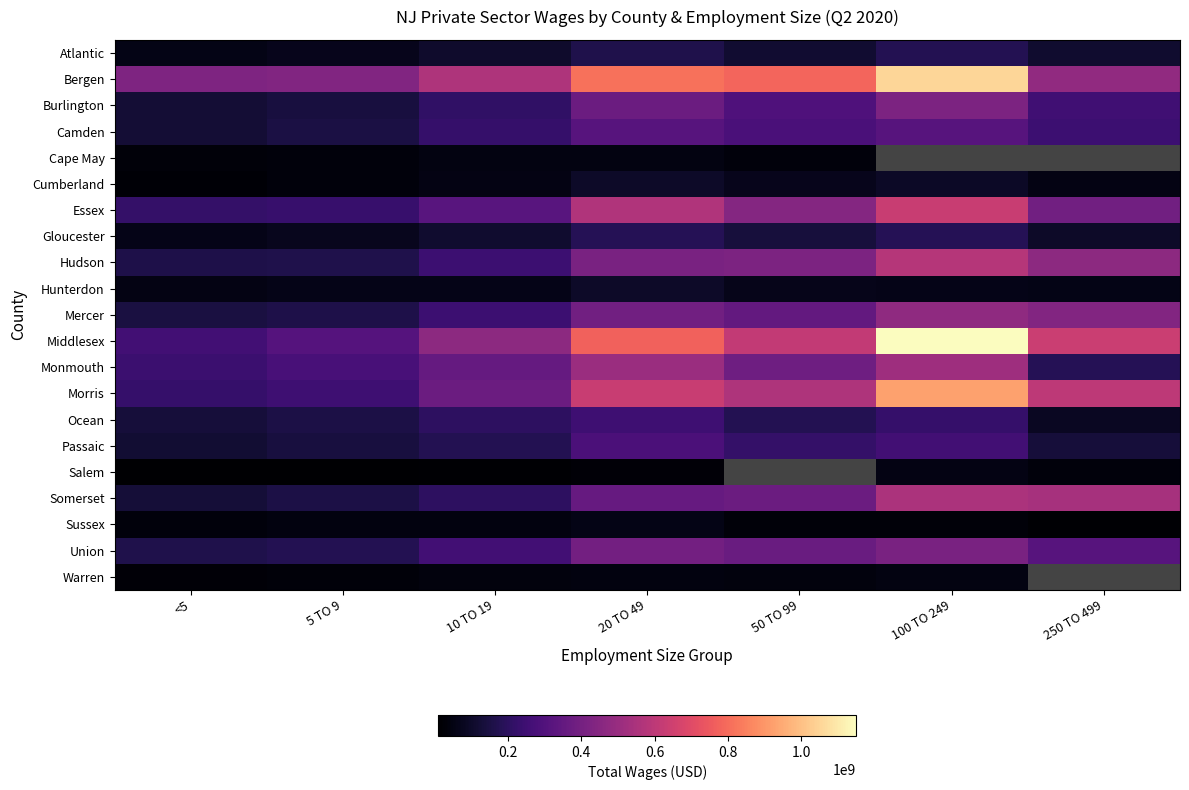

Rank the series by their maximum value, from highest to lowest.

Middlesex, Bergen, Morris, Essex, Hudson, Somerset, Monmouth, Mercer, Burlington, Union, Camden, Passaic, Ocean, Gloucester, Atlantic, Hunterdon, Cumberland, Sussex, Salem, Warren, Cape May